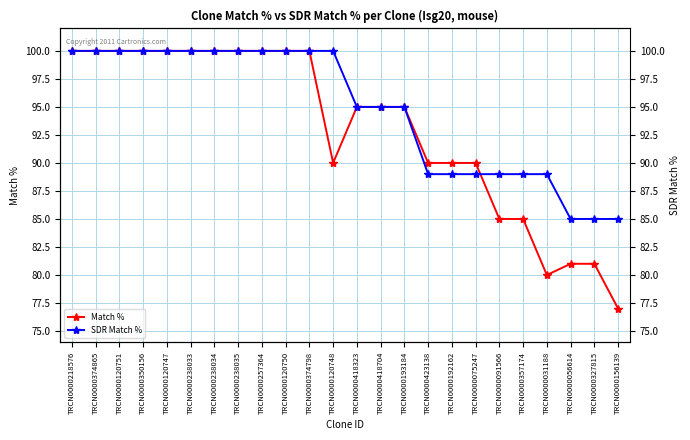

How many lines are shown in the chart?

2